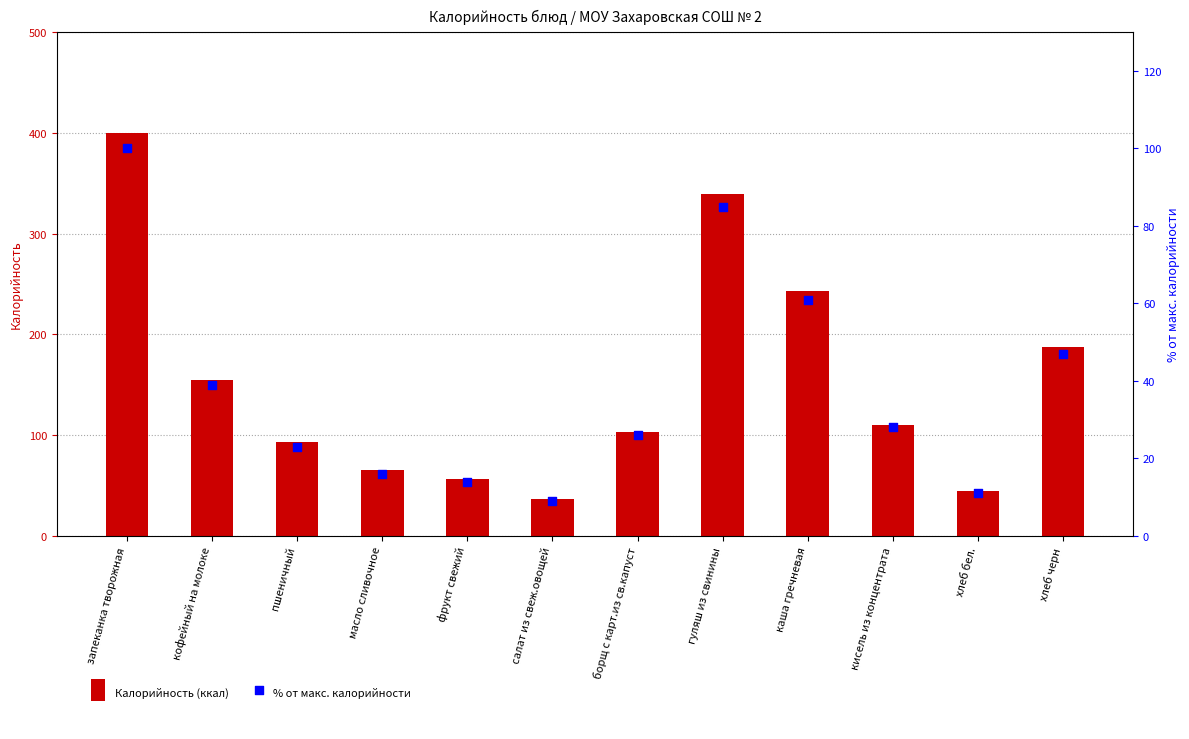

Which series reaches the minimum Y coordinate?

% от макс. калорийности